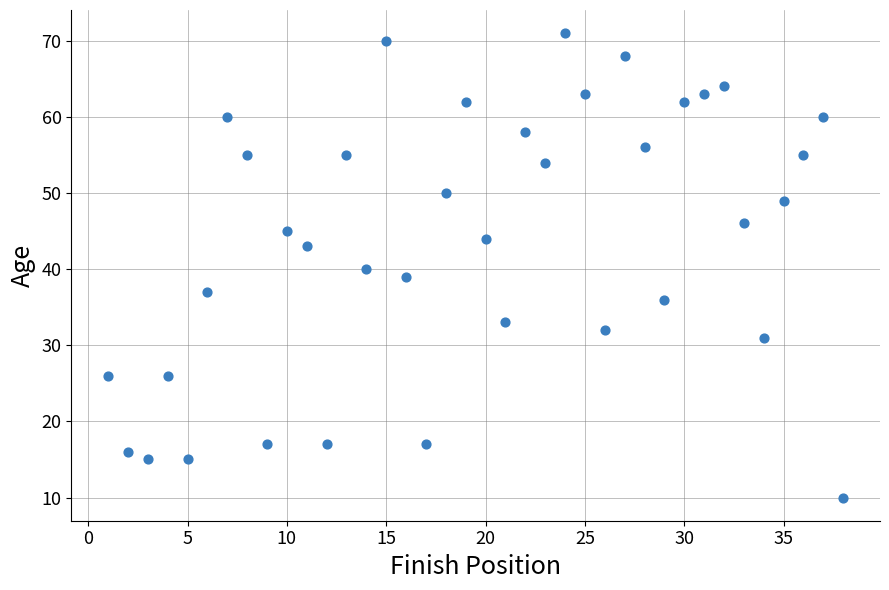

What is the range of X values (max minus min)?

37